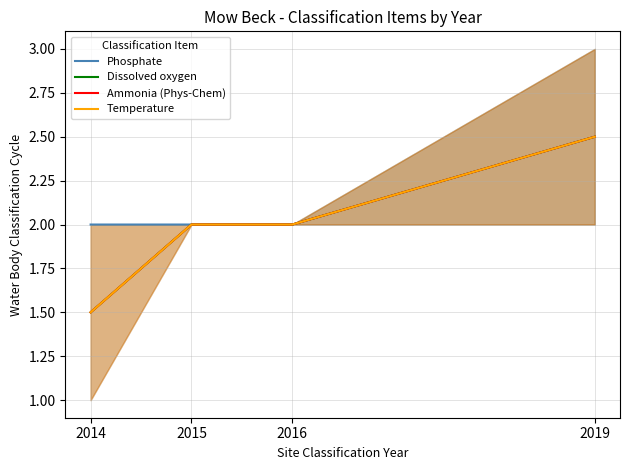

What is the difference between the maximum and minimum values in the Dissolved oxygen series?

1.0